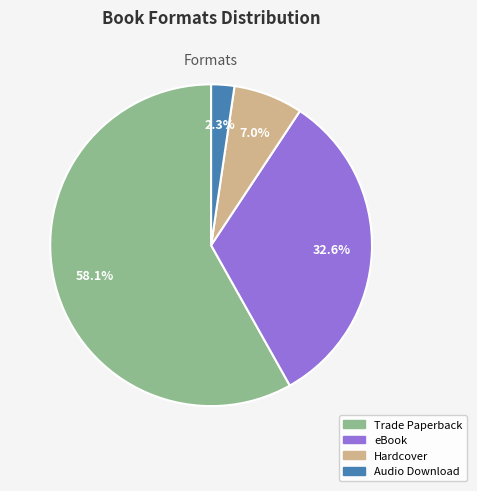

Combined, what portion of the pie is Hardcover and Audio Download?

9.3%